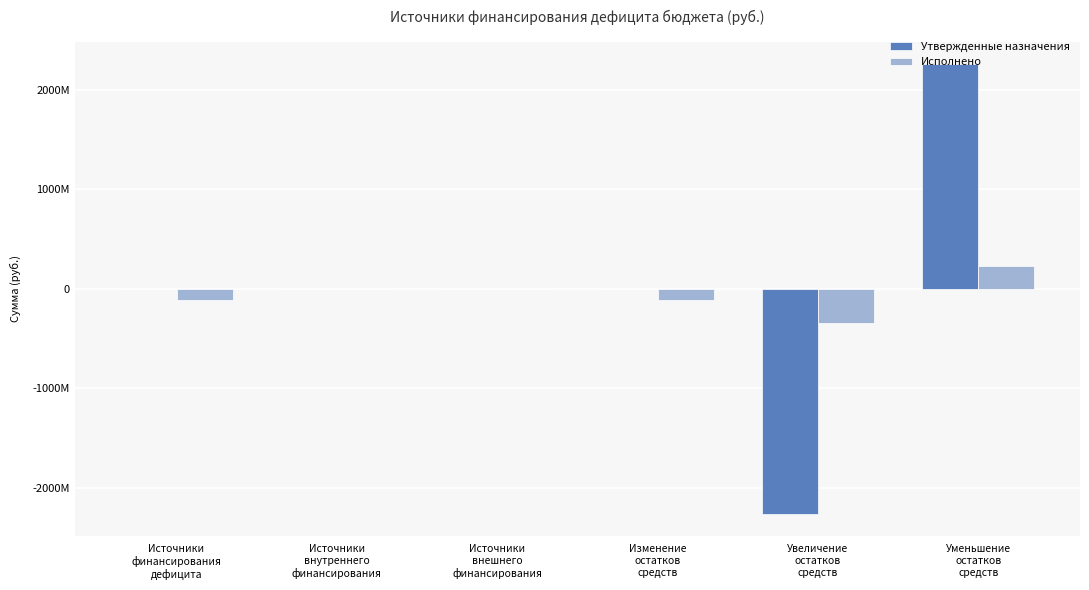

What are all the series names shown in the legend?

Утвержденные назначения, Исполнено